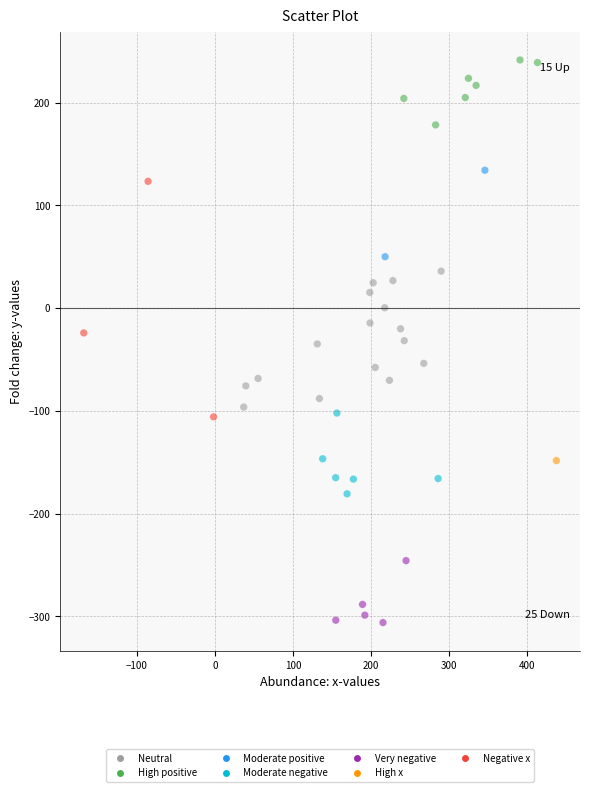

What is the range of Y values (max minus min)?

547.7